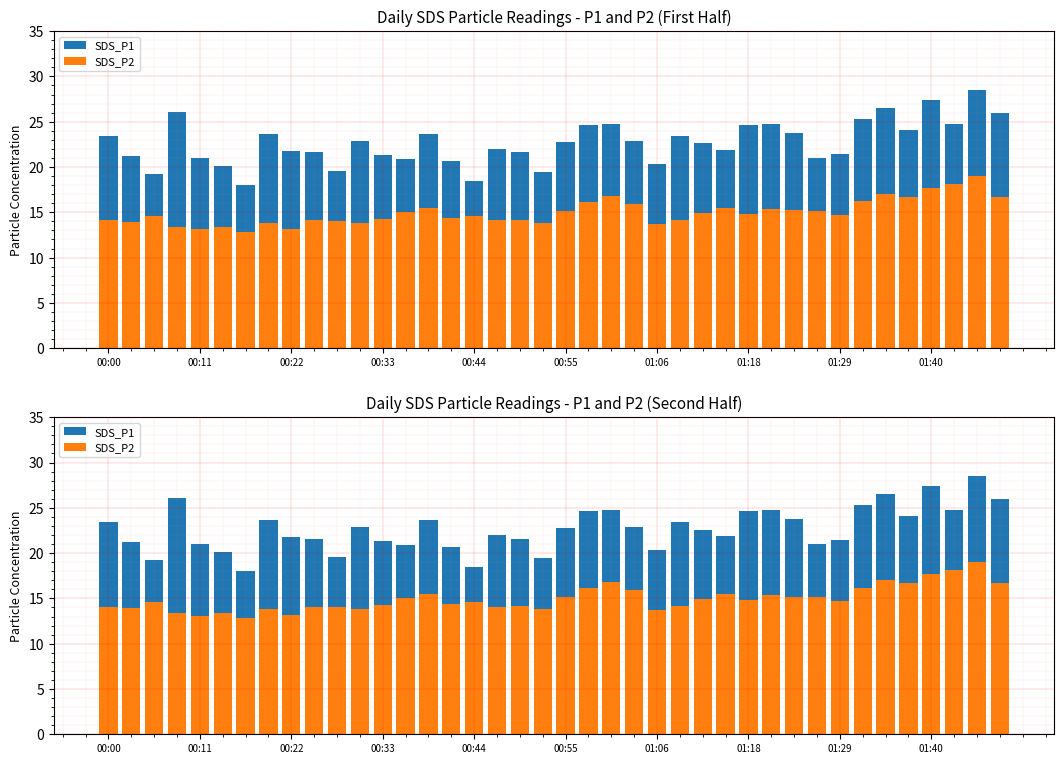

What are all the series names shown in the legend?

SDS_P1, SDS_P2